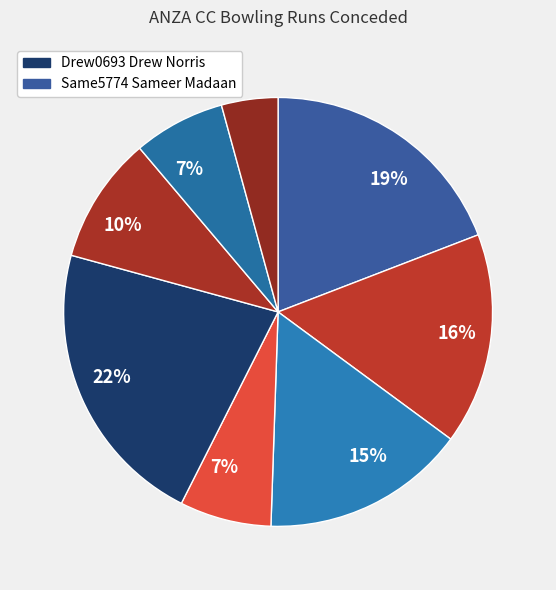

To the nearest percent, what is the difference between the largest and smallest slice percentages?

18%